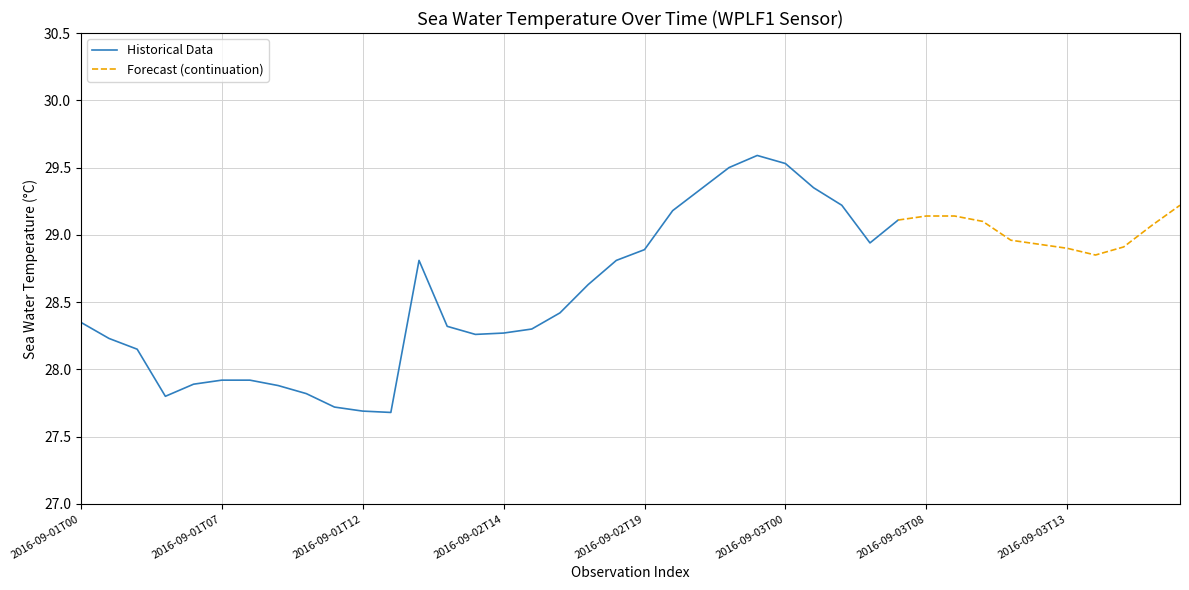

What is the label of the 19th point from the left?

2016-09-02T17